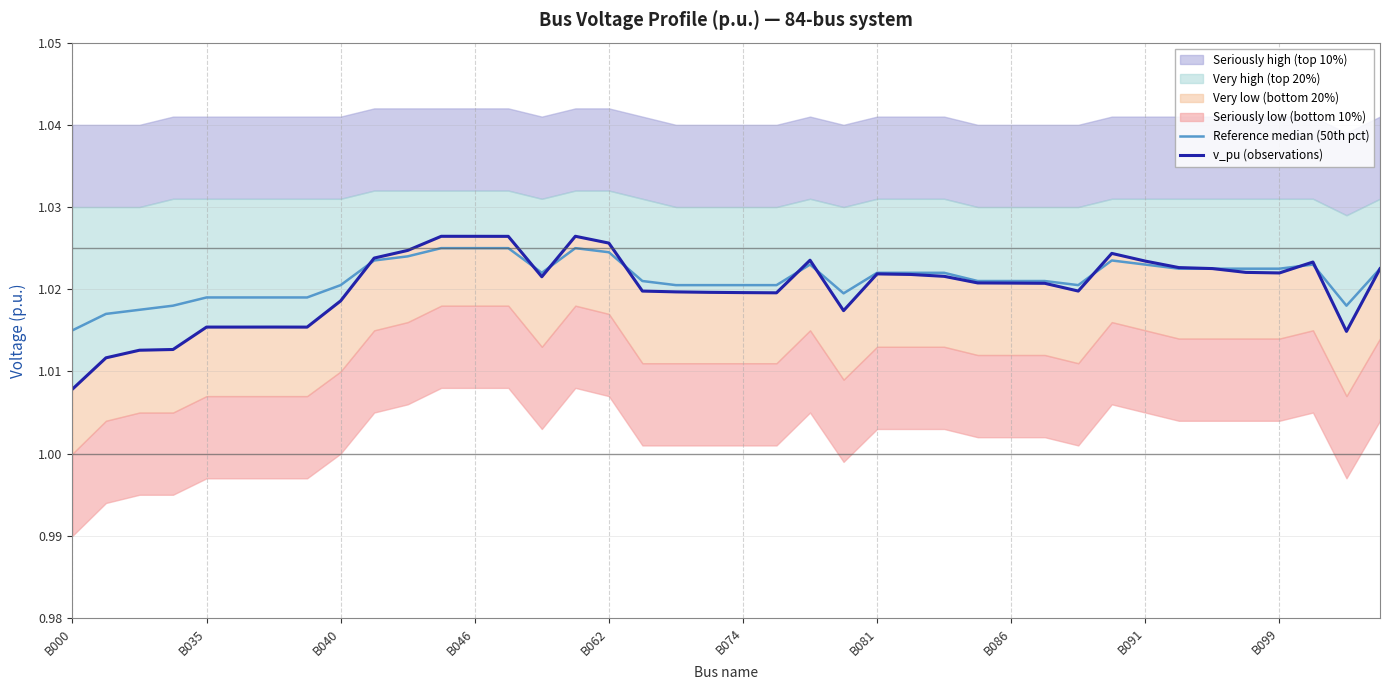

What is the average value of the Reference median (50th pct) series?

1.0